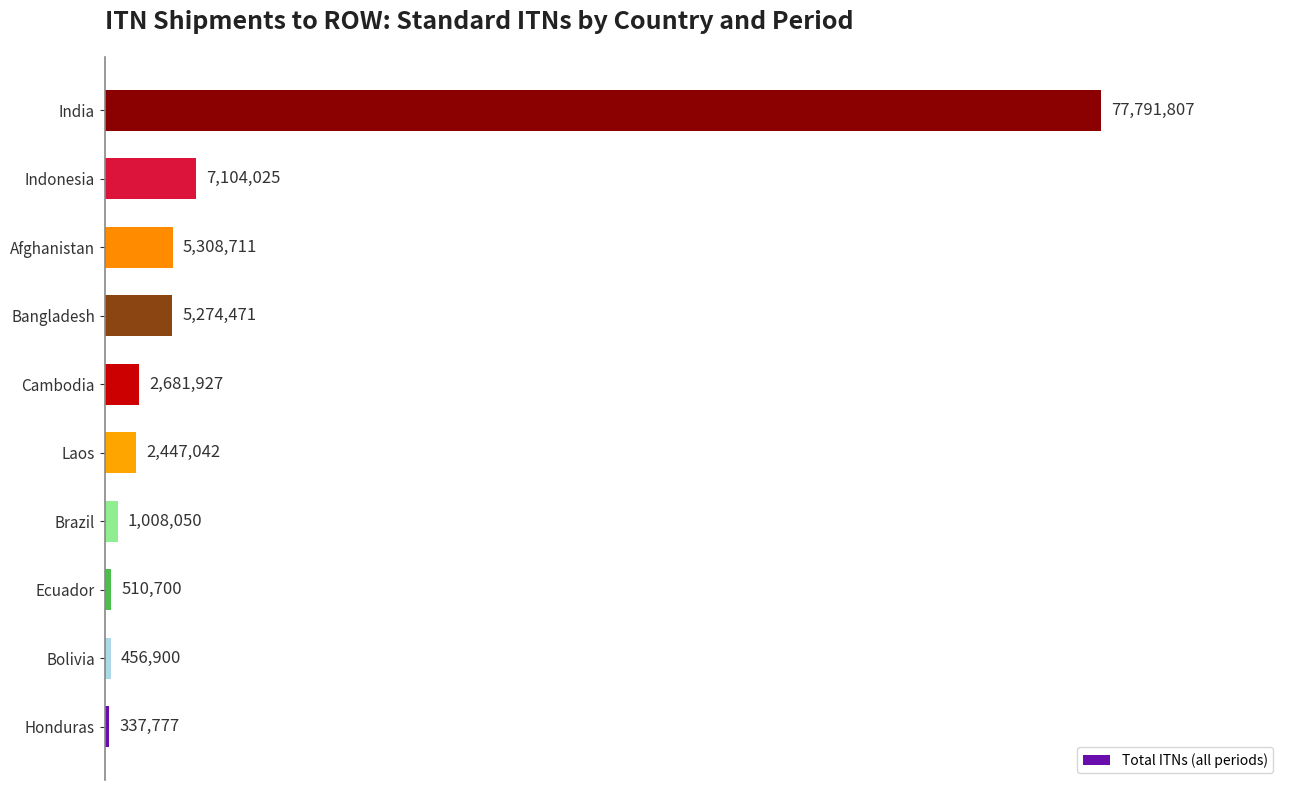

True or false: the data shows 2447042 at Laos.

True